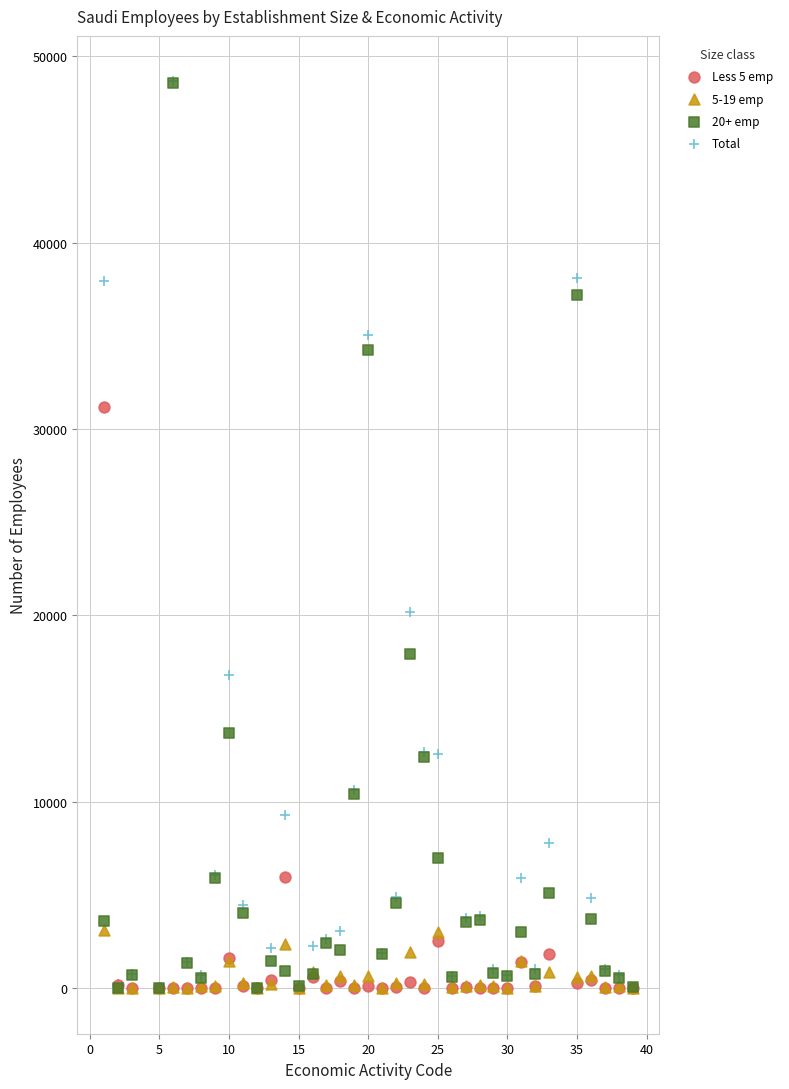

Across all series, what Y value is closest to 24325?

20196